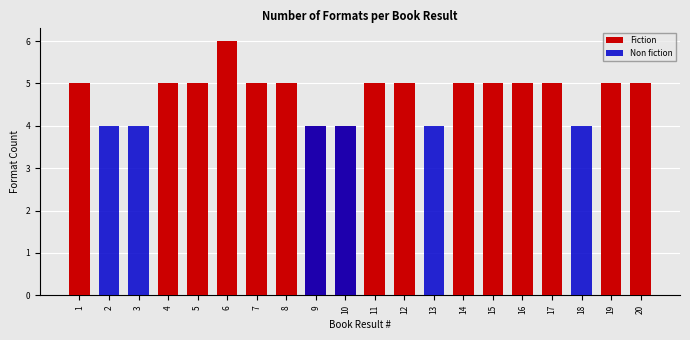

What is the sum of the Fiction values at 13 and 14?

5